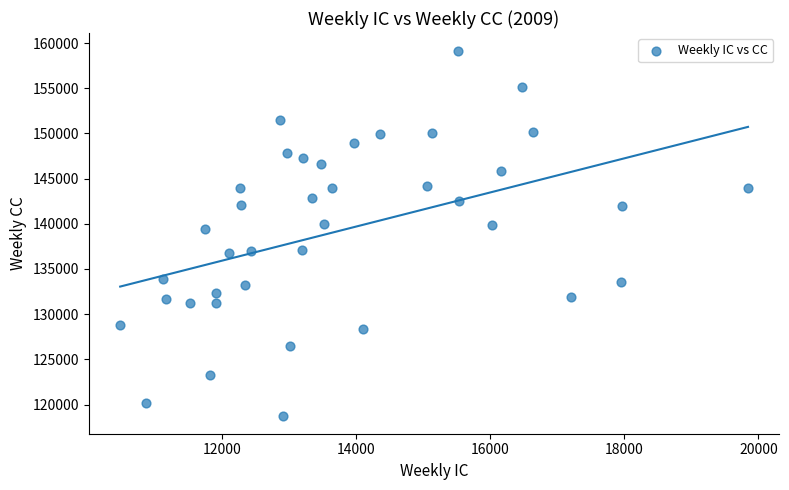

What is the range of Y values (max minus min)?

40306